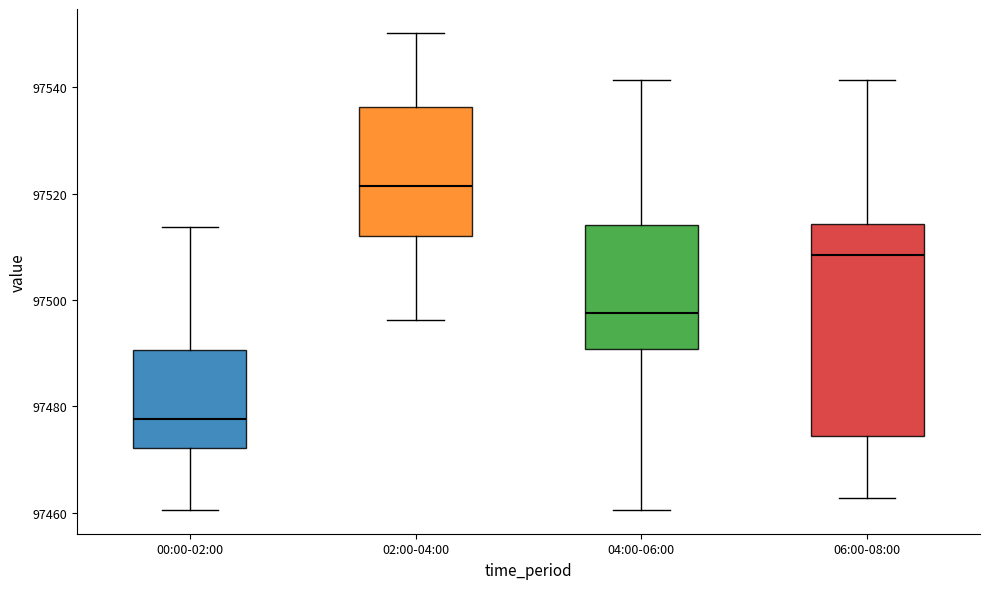

Where does the median line of the box for 02:00-04:00 sit on the y-axis? The values are not printed on the chart, so give them approximately, as read against the axis.

97522